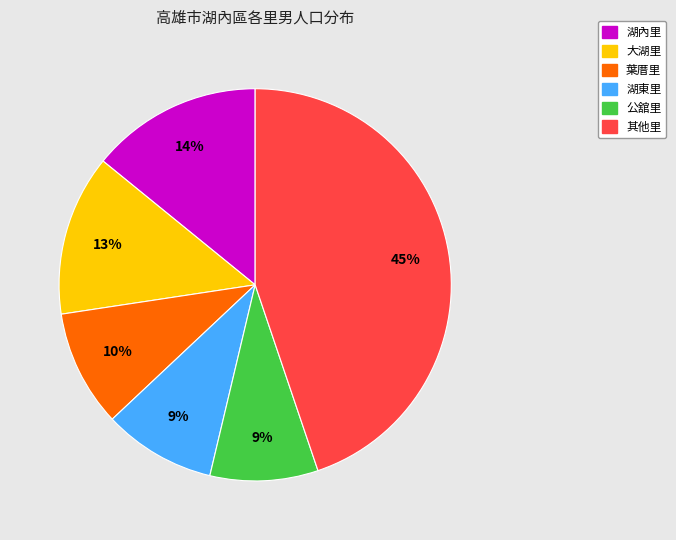

Is there a majority slice in this chart?

No